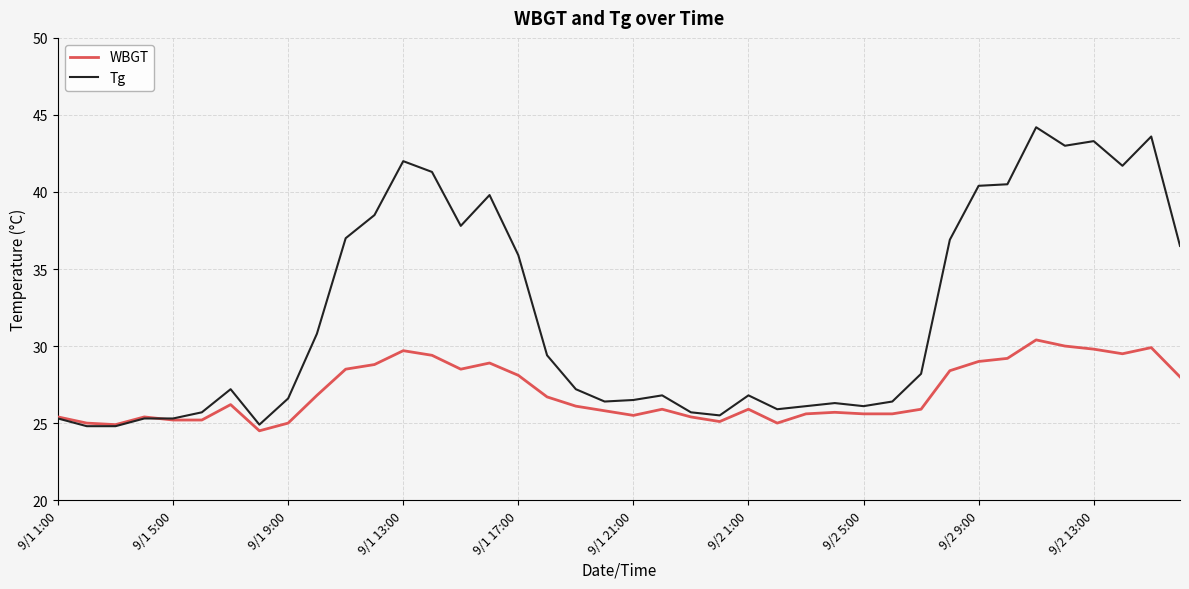

What is the smallest value displayed?

24.5